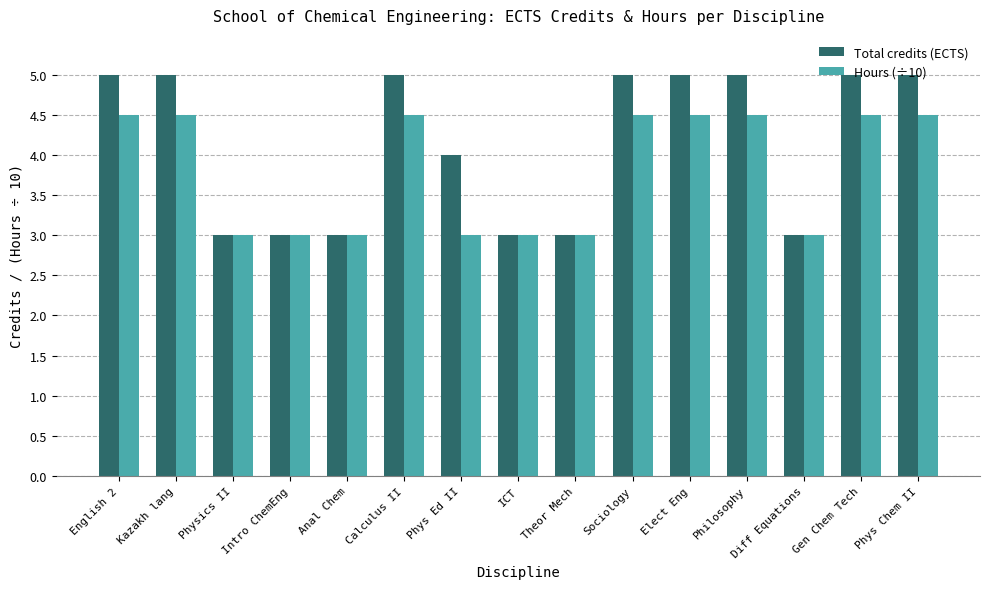

Rank the series by their average value, from highest to lowest.

Total credits (ECTS), Hours (÷10)